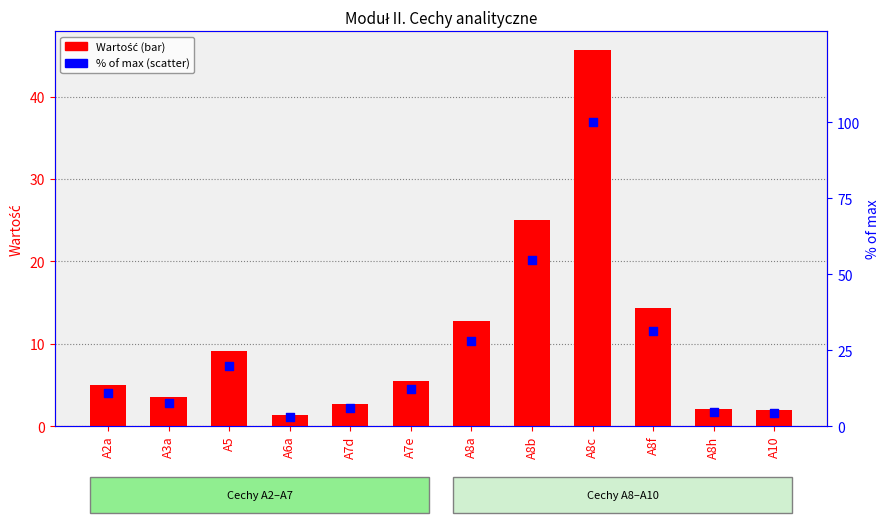

What is the total value across all series at A8a?

40.9